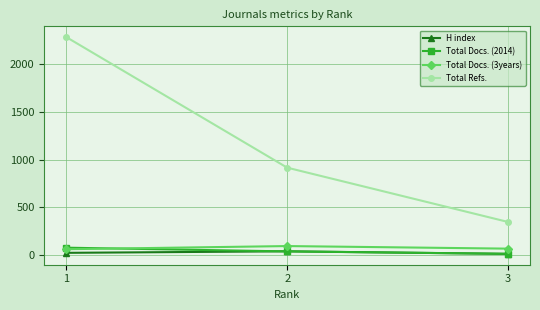

What is the greatest value displayed?

2283